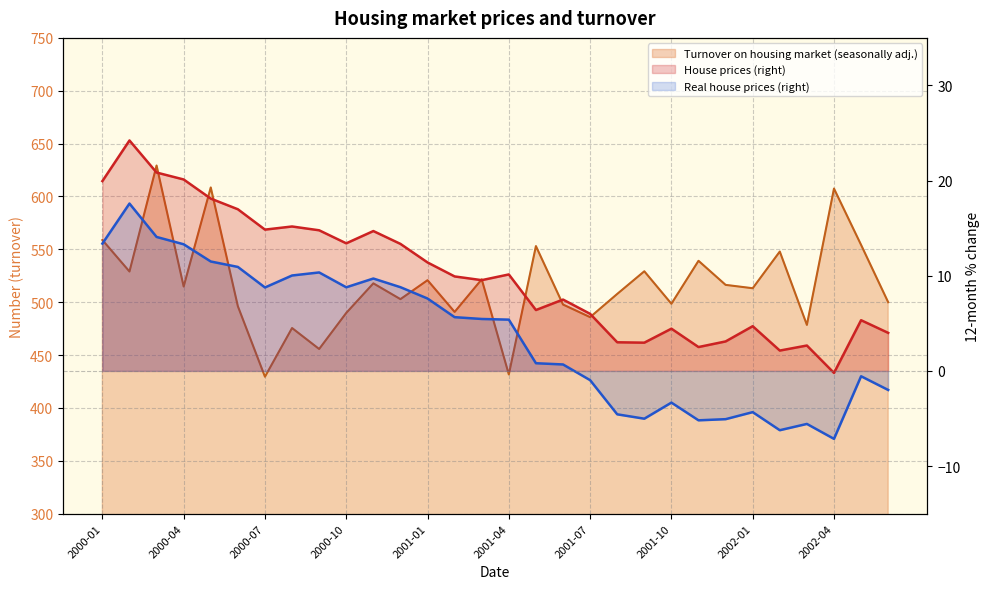

What is the total value across all series at 2001-06?

506.0